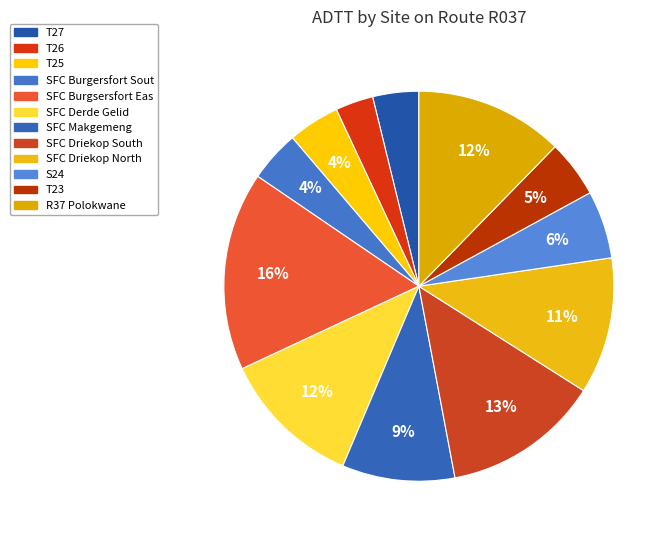

Count the number of slices in the pie.

12